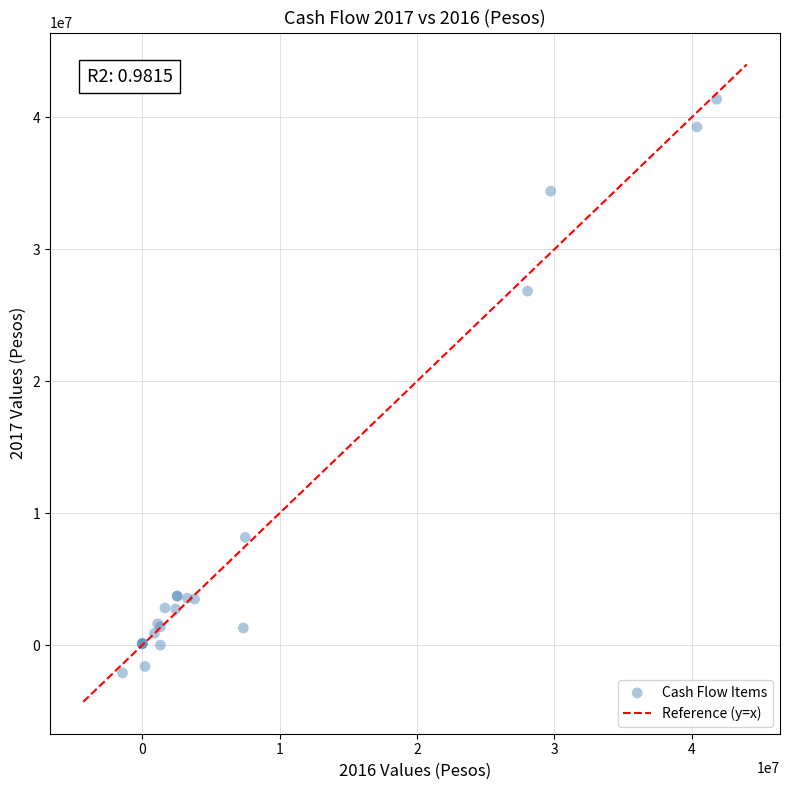

What Y value in the scatter plot is closest to 19631526?

26828373.7